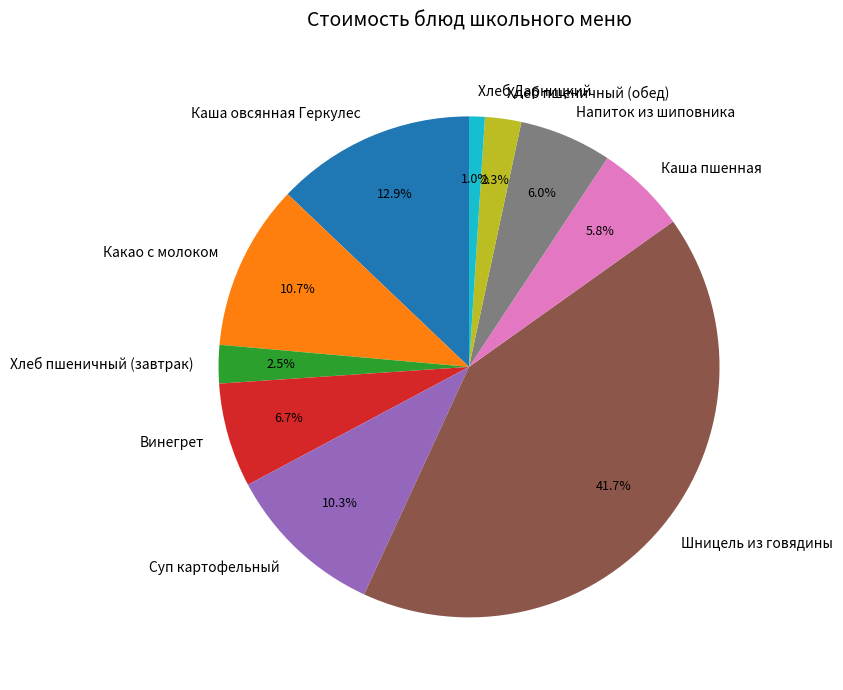

Do Напиток из шиповника and Каша пшенная together represent more than half of the pie?

No